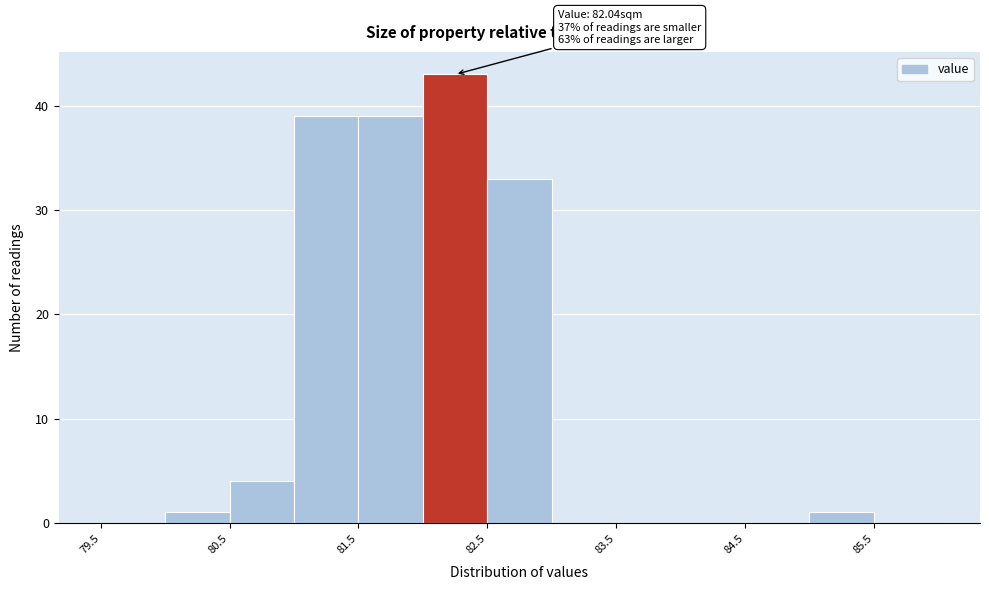

Which range on the x-axis has the tallest bar?

82.0 to 82.5